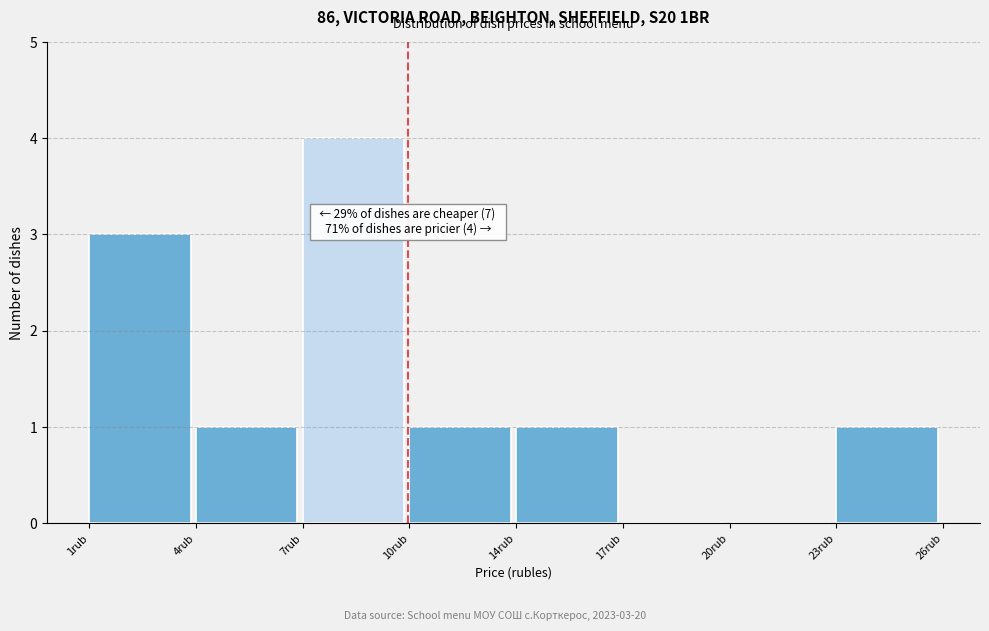

Reading right to left, what are all the values shown in this chart?

23rub=1	20rub=0	17rub=0	14rub=1	10rub=1	7rub=4	4rub=1	1rub=3